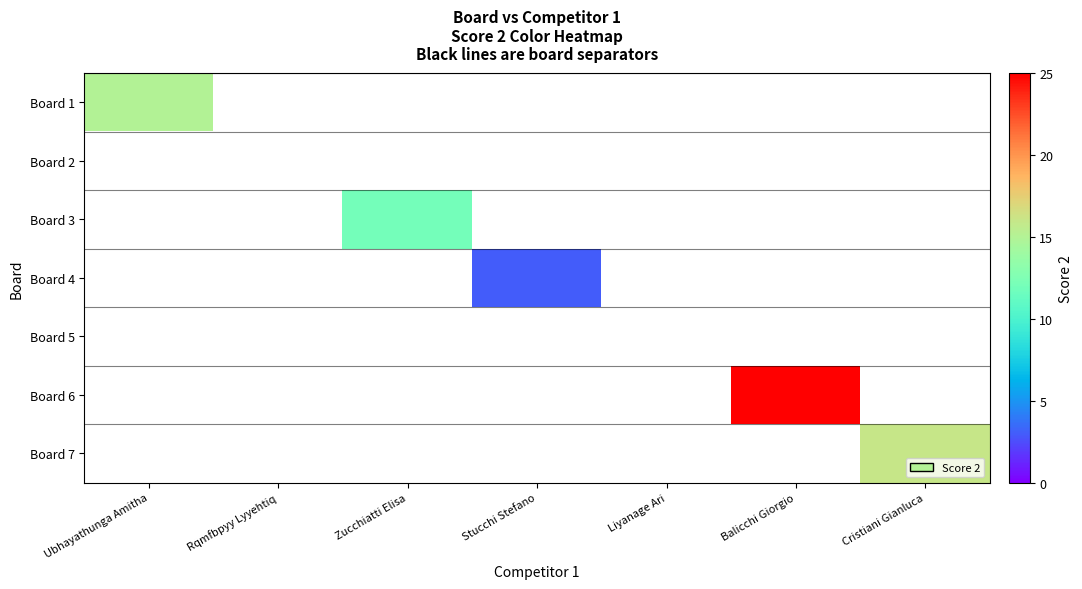

At which category does the chart reach its minimum across all series?

Rqmfbpyy Lyyehtiq